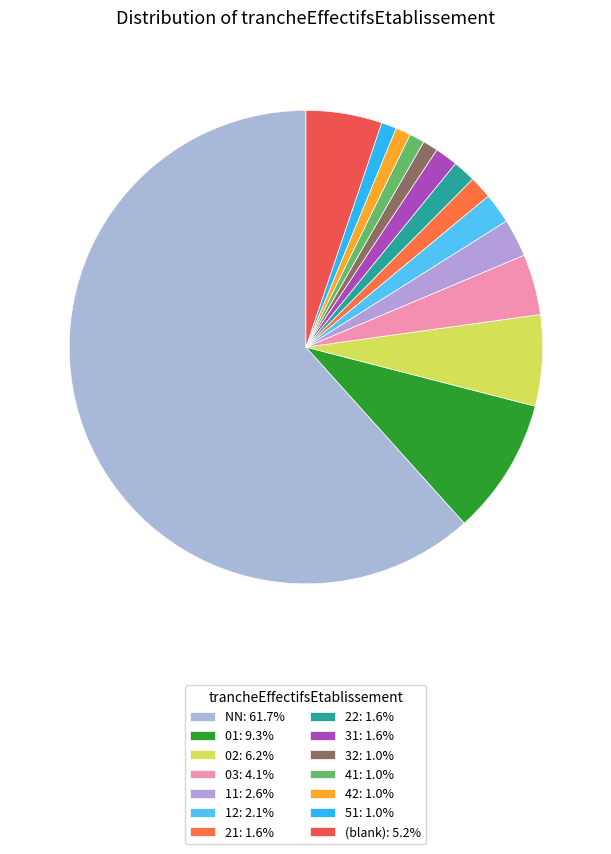

How many slices are in this pie chart?

14